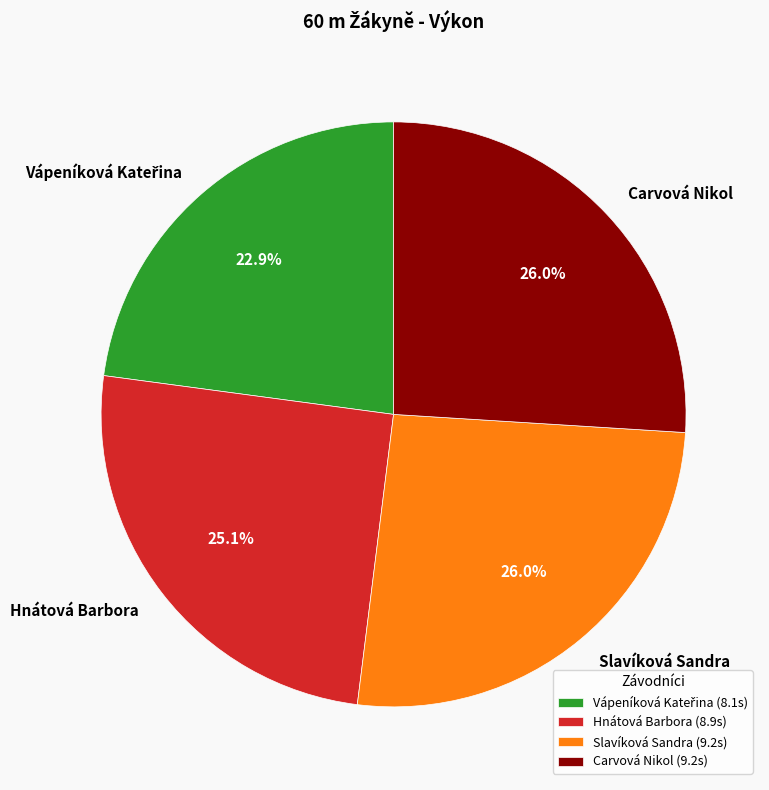

The Carvová Nikol slice represents 26% of the pie. True or false?

True